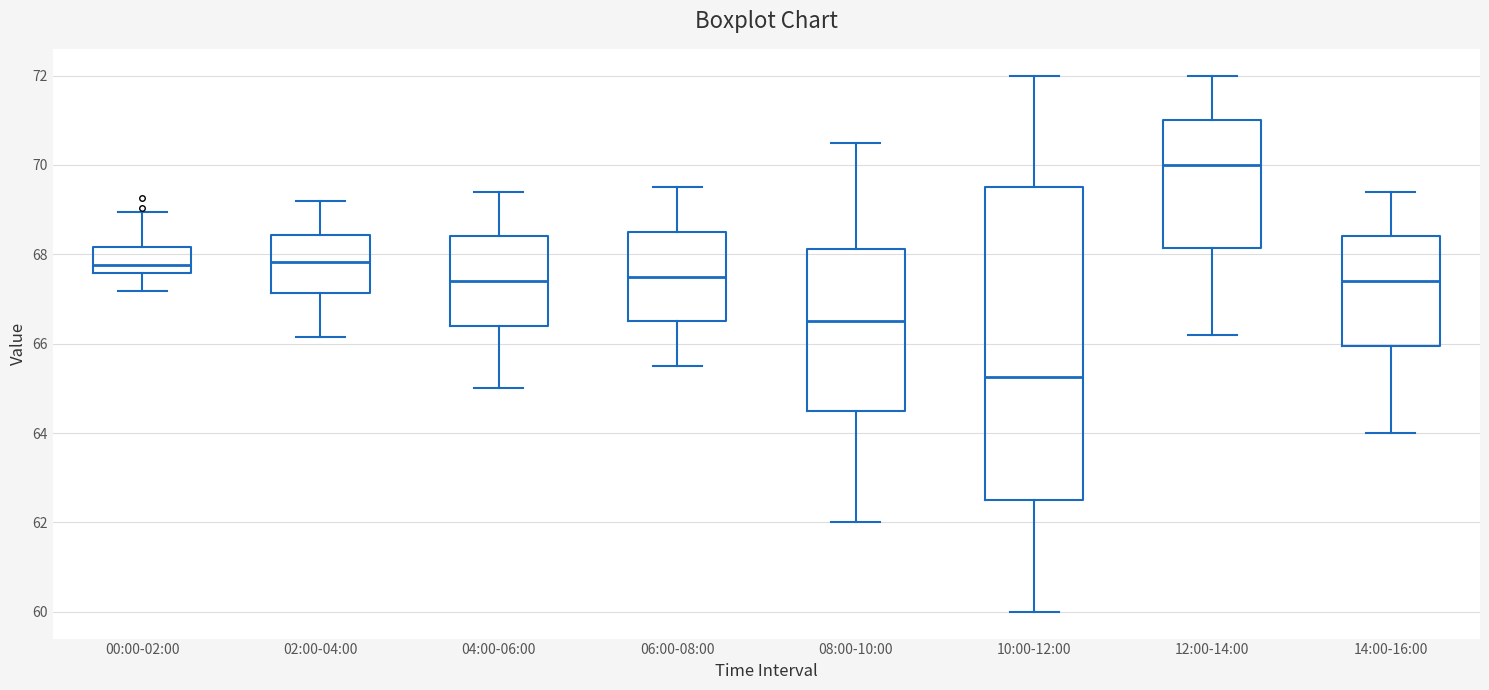

Reading left to right, transcribe this box plot: for each box, give where its median line is, the range the box spans, and where its two whiskers end, as read against the y-axis. The values are not printed on the chart, so give them approximately, as read against the axis.

00:00-02:00: median 67.8, box 67.6 to 68.2, whiskers 67.2 to 69.0
02:00-04:00: median 67.8, box 67.2 to 68.4, whiskers 66.2 to 69.2
04:00-06:00: median 67.4, box 66.4 to 68.4, whiskers 65.0 to 69.4
06:00-08:00: median 67.6, box 66.6 to 68.6, whiskers 65.6 to 69.6
08:00-10:00: median 66.6, box 64.6 to 68.2, whiskers 62.0 to 70.6
10:00-12:00: median 65.2, box 62.6 to 69.6, whiskers 60.0 to 72.0
12:00-14:00: median 70.0, box 68.2 to 71.0, whiskers 66.2 to 72.0
14:00-16:00: median 67.4, box 66.0 to 68.4, whiskers 64.0 to 69.4